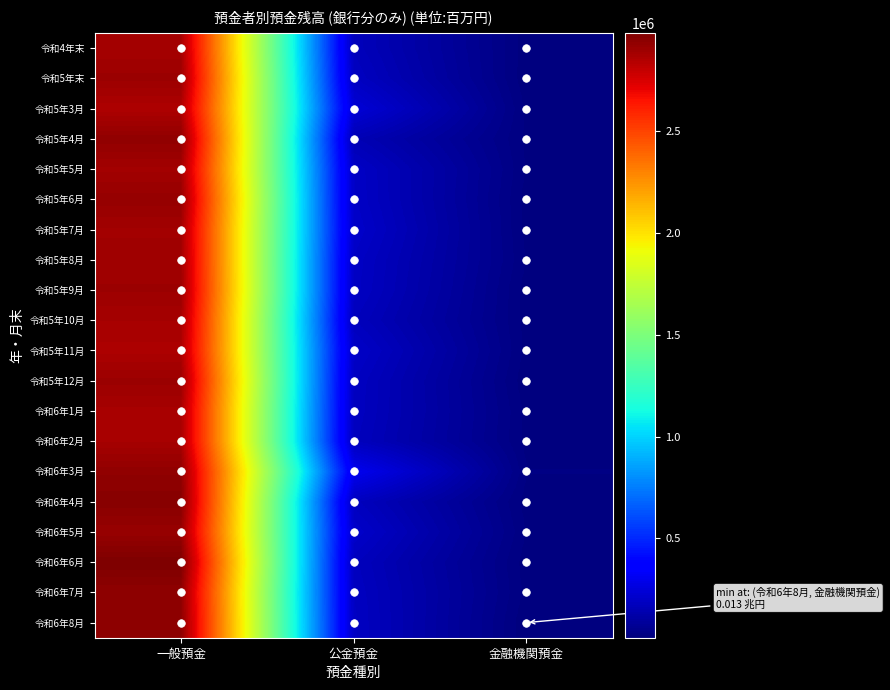

Which has a higher value, 公金預金 or 一般預金?

一般預金